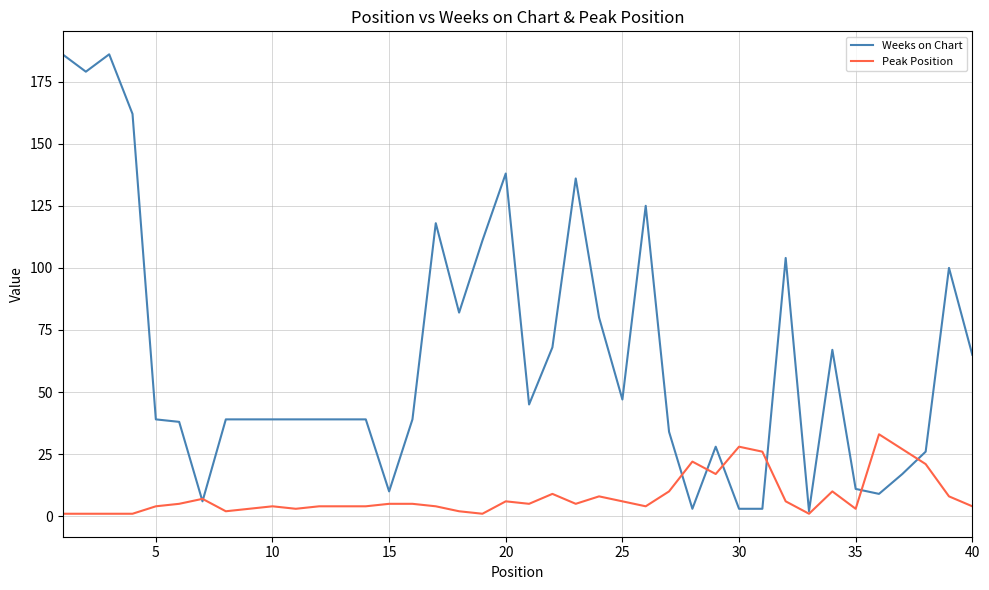

Rank the series by their maximum value, from lowest to highest.

Peak Position, Weeks on Chart